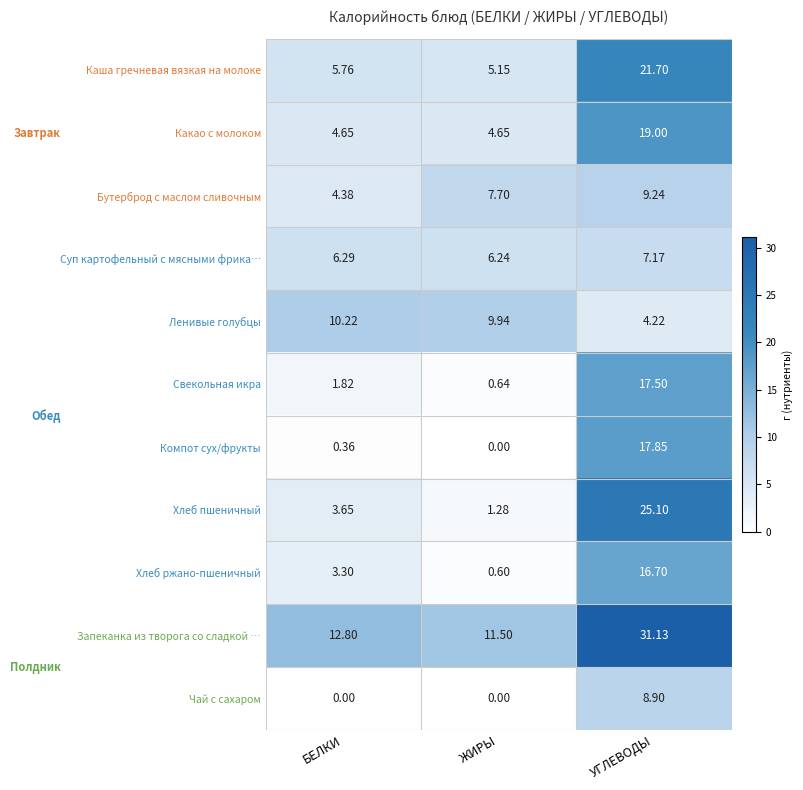

List the series in order of their peak value, highest first.

Запеканка из творога со сладкой …, Хлеб пшеничный, Каша гречневая вязкая на молоке, Какао с молоком, Компот сух/фрукты, Свекольная икра, Хлеб ржано-пшеничный, Ленивые голубцы, Бутерброд с маслом сливочным, Чай с сахаром, Суп картофельный с мясными фрика…